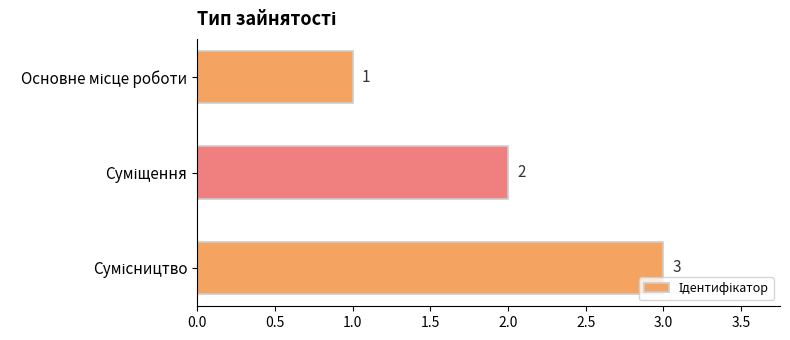

What is the difference between the second highest and minimum values?

1